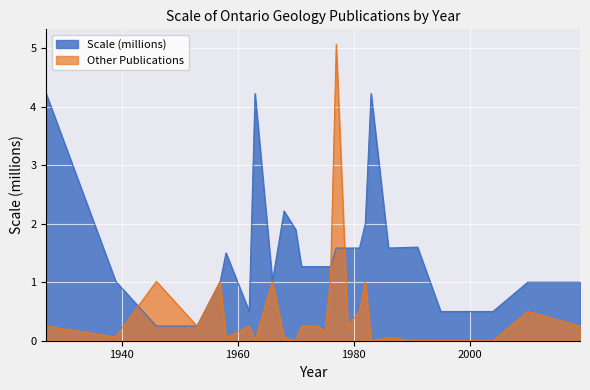

Between 1977 and 1981, which series saw the biggest shift?

Other Publications